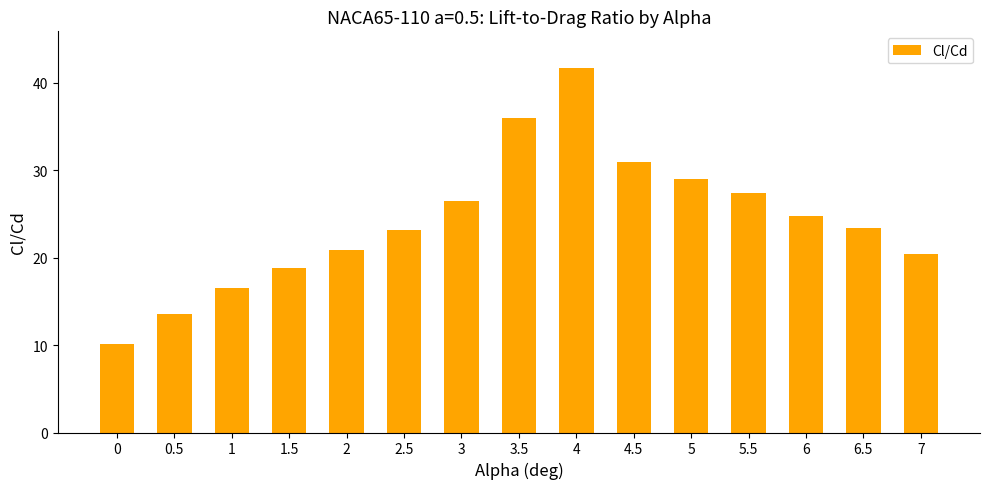

How many bars are there in total?

15